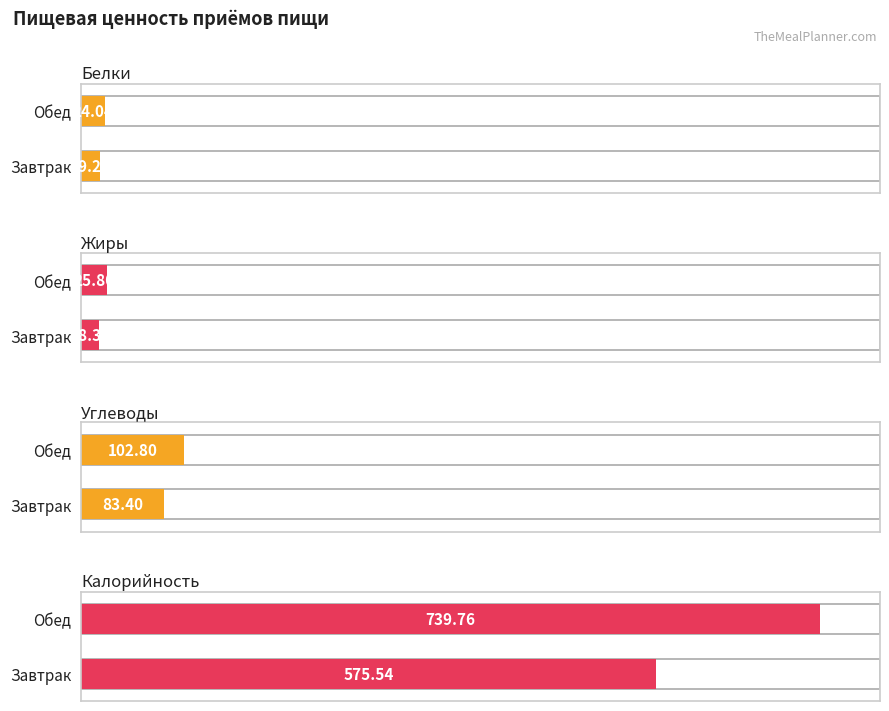

What is the approximate value of Калорийность at Завтрак?

575.5